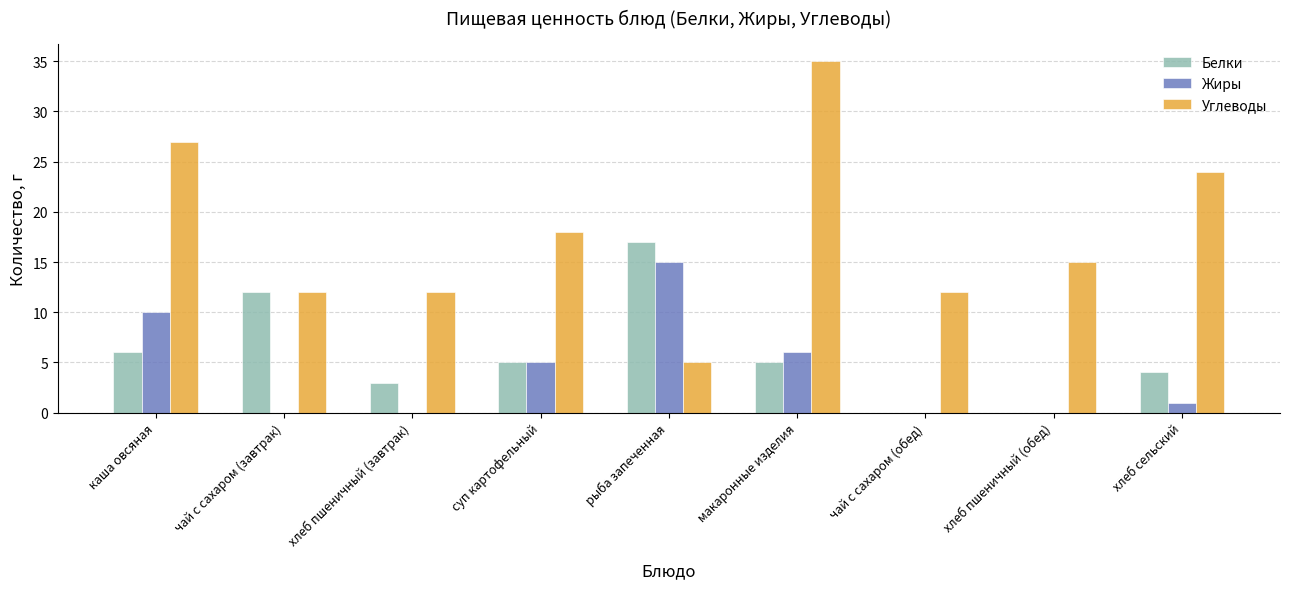

Reading right to left, list all the values displayed in this chart.

Белки: хлеб сельский=4.0	хлеб пшеничный (обед)=0.0	чай с сахаром (обед)=0.0	макаронные изделия=5.0	рыба запеченная=17.0	суп картофельный=5.0	хлеб пшеничный (завтрак)=3.0	чай с сахаром (завтрак)=12.0	каша овсяная=6.0
Жиры: хлеб сельский=1.0	хлеб пшеничный (обед)=0.0	чай с сахаром (обед)=0.0	макаронные изделия=6.0	рыба запеченная=15.0	суп картофельный=5.0	хлеб пшеничный (завтрак)=0.0	чай с сахаром (завтрак)=0.0	каша овсяная=10.0
Углеводы: хлеб сельский=24.0	хлеб пшеничный (обед)=15.0	чай с сахаром (обед)=12.0	макаронные изделия=35.0	рыба запеченная=5.0	суп картофельный=18.0	хлеб пшеничный (завтрак)=12.0	чай с сахаром (завтрак)=12.0	каша овсяная=27.0